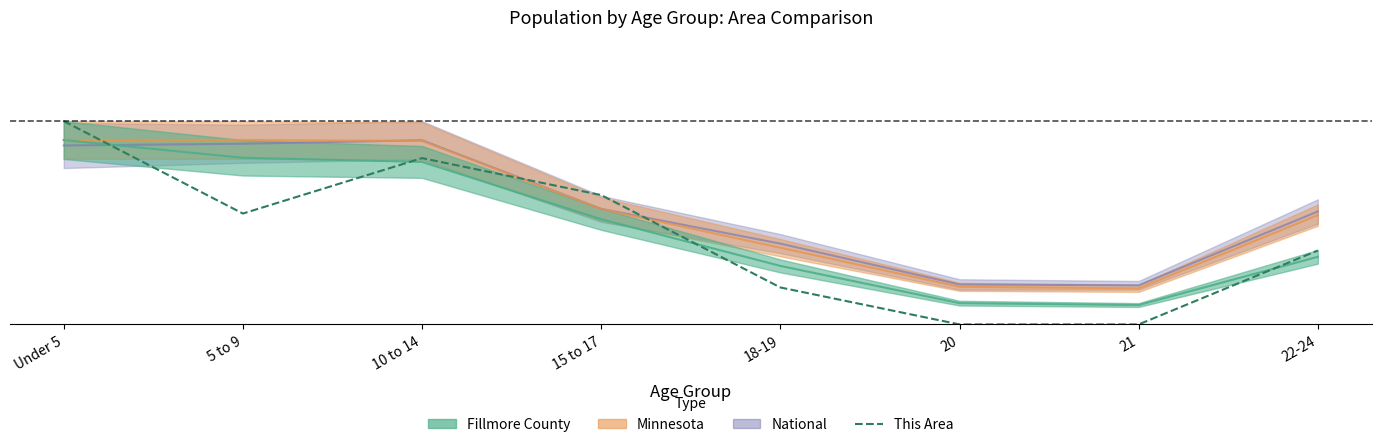

What is the average value?

0.4